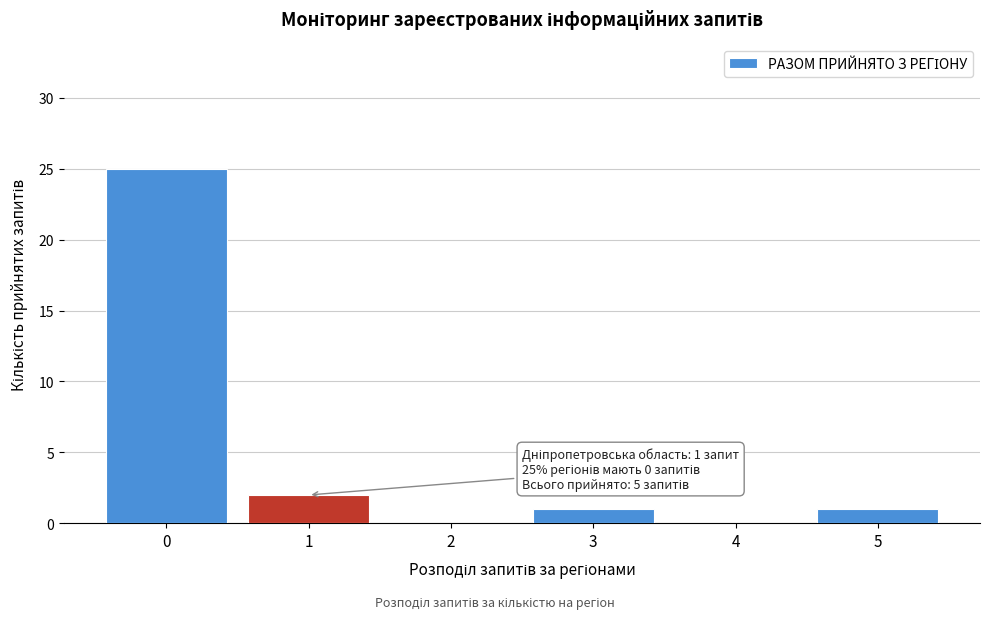

Reading left to right, extract all data points from this chart.

0=25	1=2	2=0	3=1	4=0	5=1